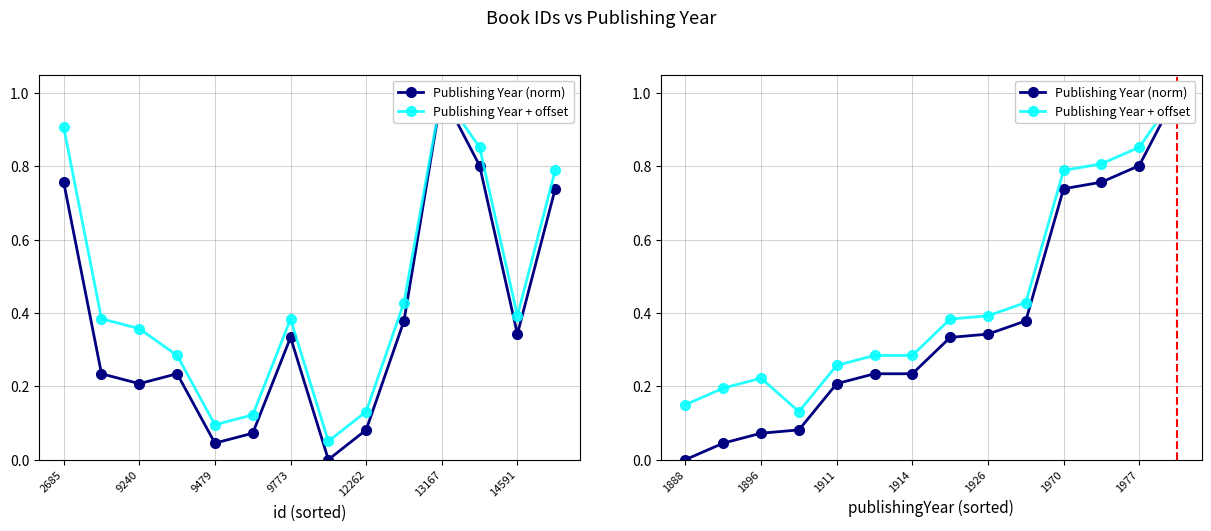

Does the chart display data point markers on the line(s)?

Yes